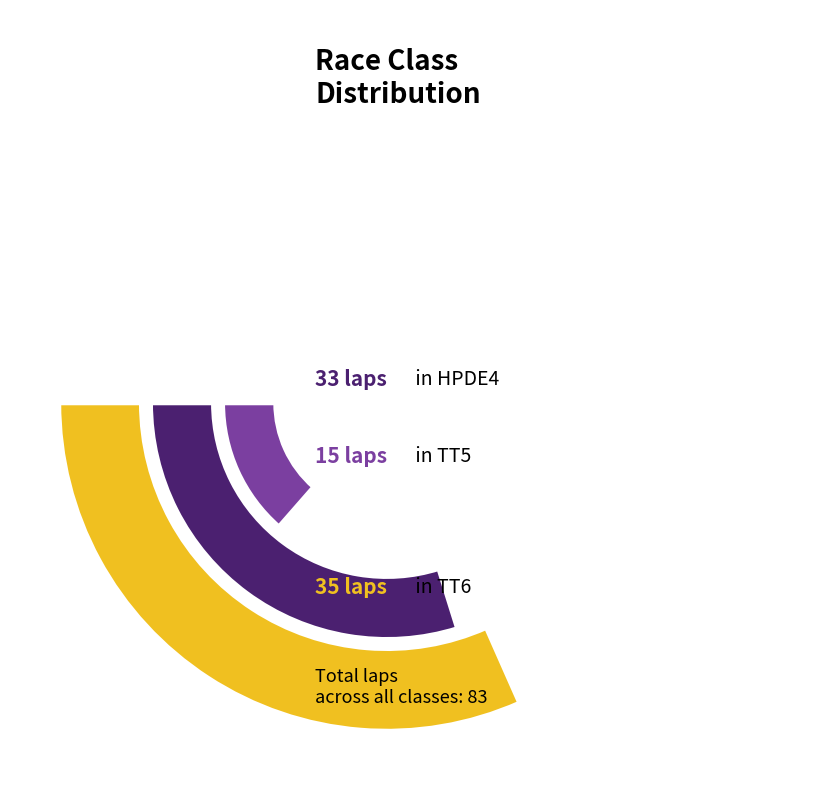

Between TT5 and TT6, which is larger?

TT6